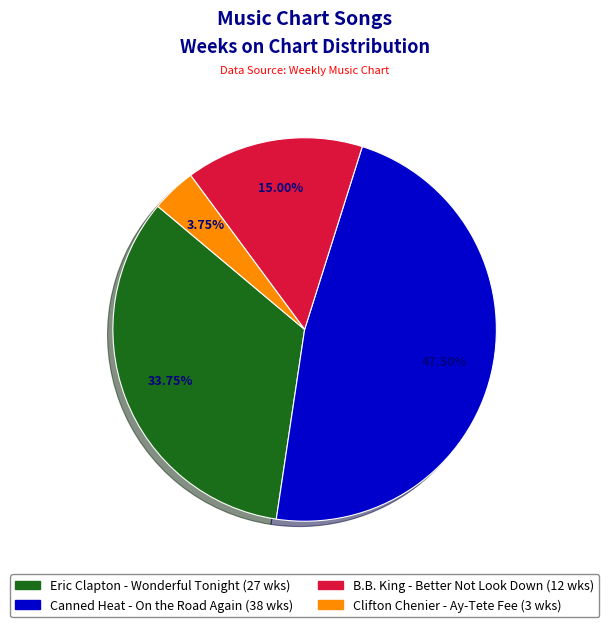

To the nearest percent, what is the difference between the largest and smallest slice percentages?

44%